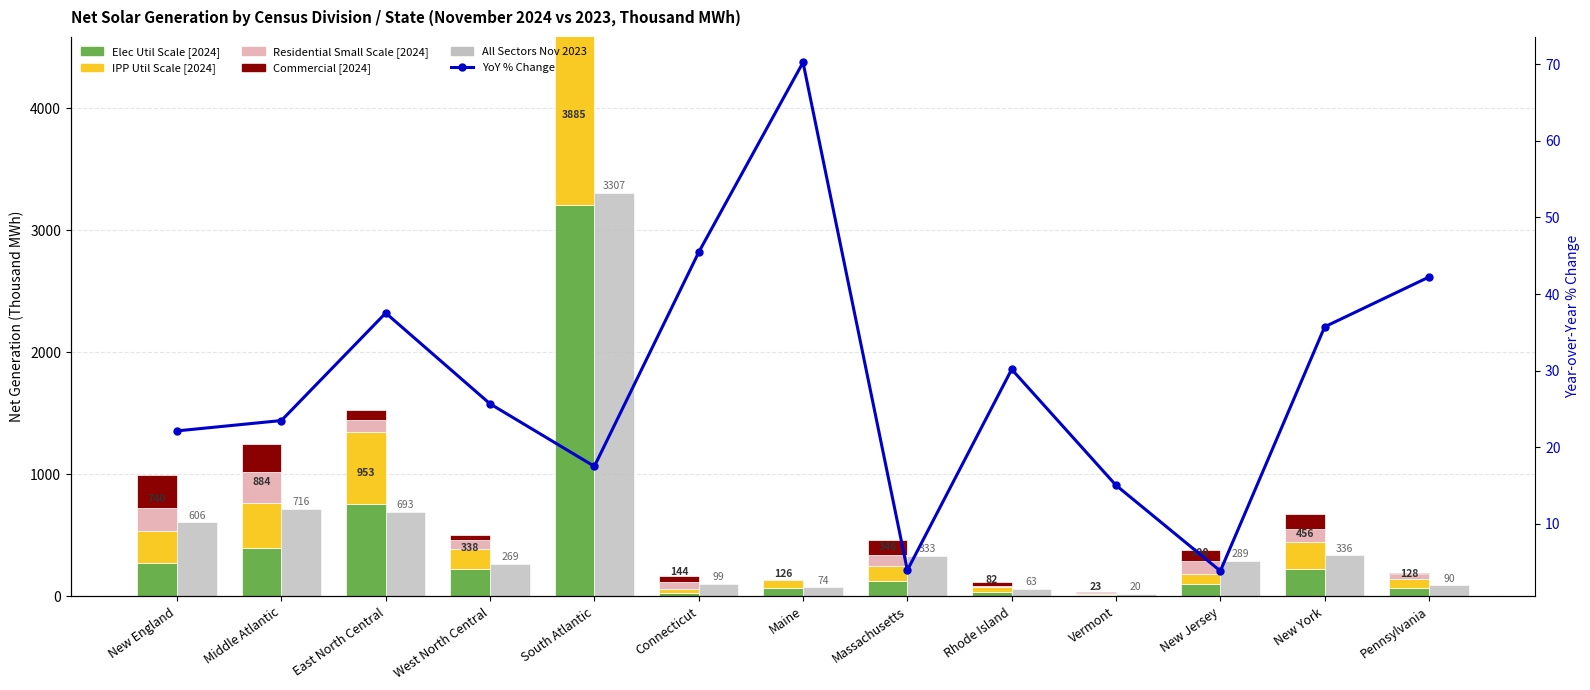

Which category has the highest value across all series?

South Atlantic